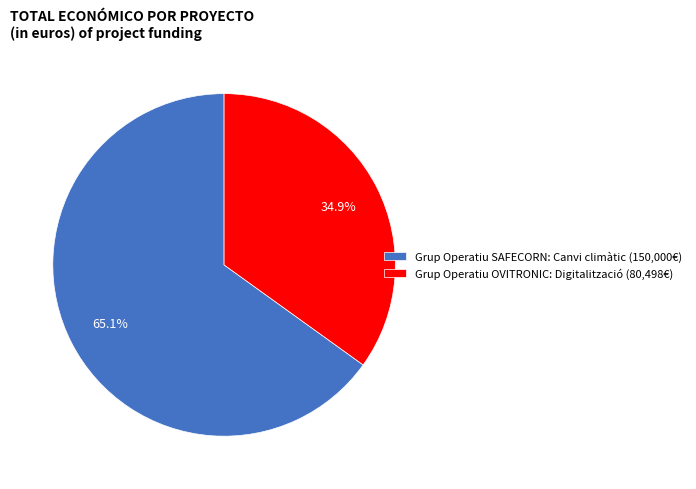

To the nearest percent, what portion does Grup Operatiu SAFECORN: Canvi climàtic represent?

65%